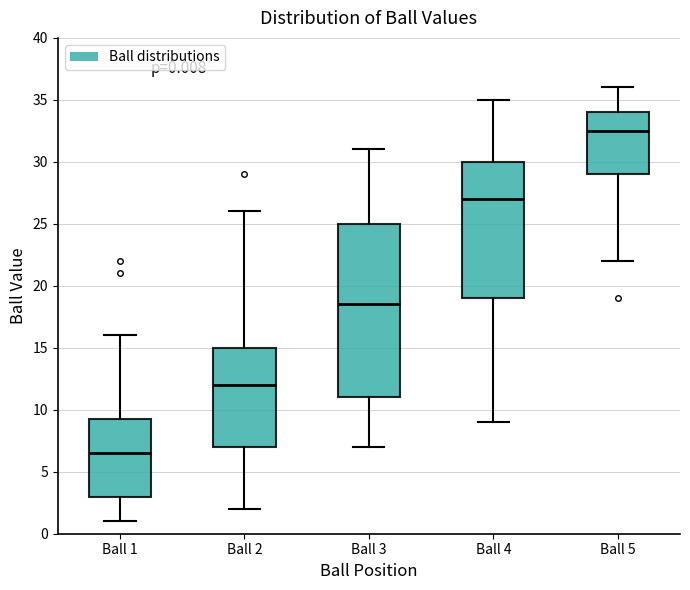

Which box has the lowest median line?

Ball 1